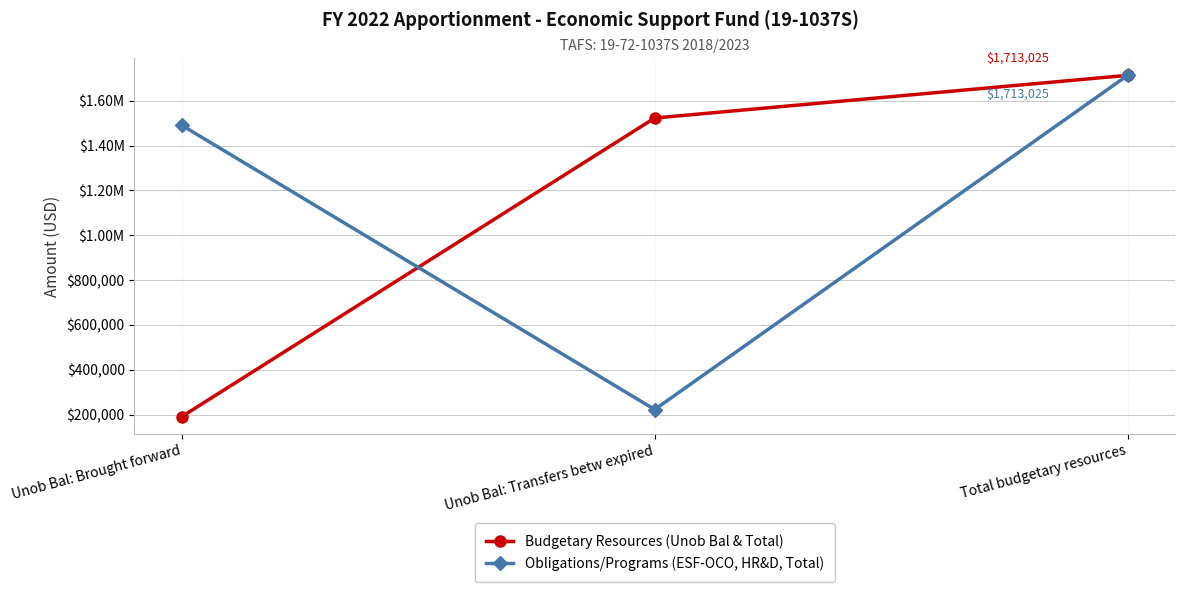

What is the spread (max minus min) of values at Unob Bal: Transfers betw expired?

1300132